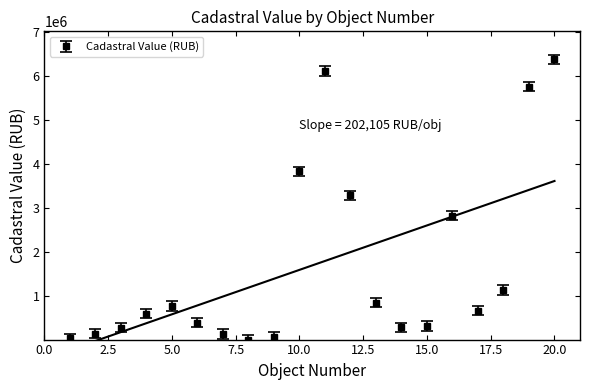

At which category does the data reach its first local peak?

5